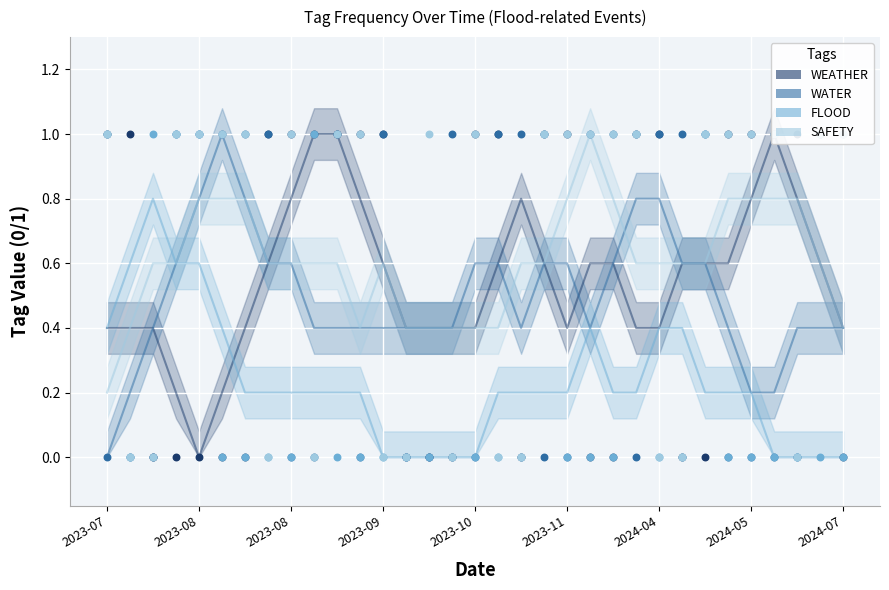

Which series has the largest Y range (max minus min)?

WEATHER